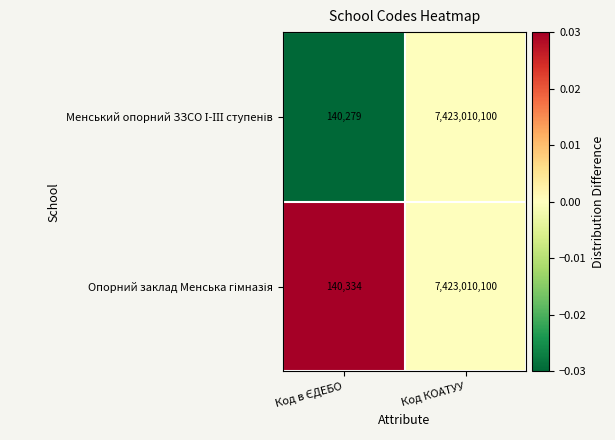

What is the maximum value shown in the chart?

7423010100